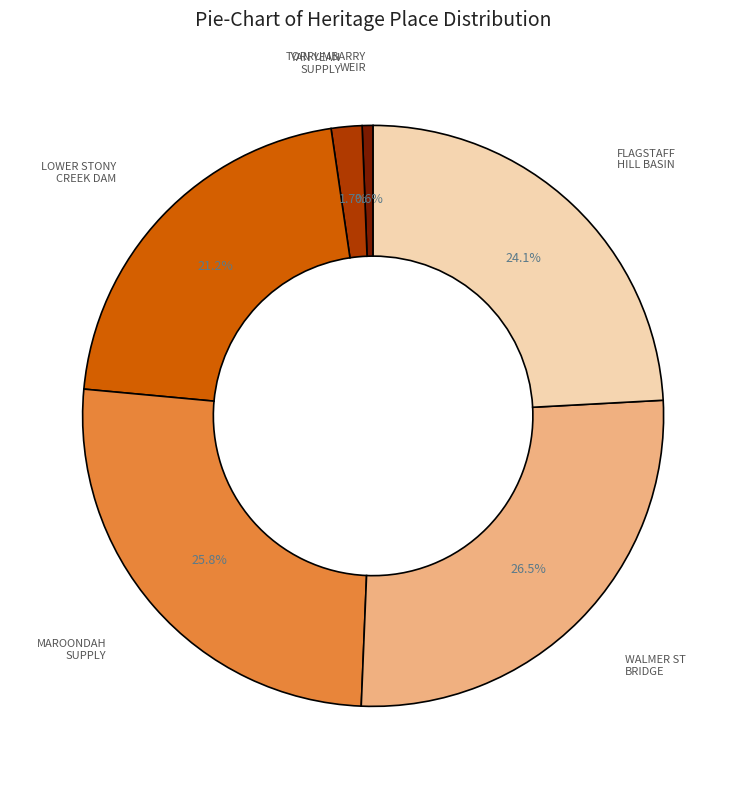

Is there any slice that represents more than half of the pie?

No